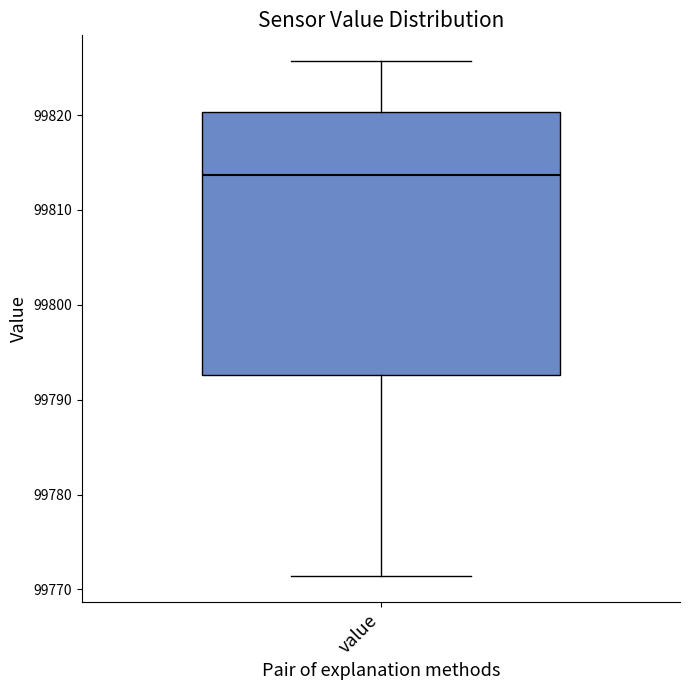

Transcribe this box plot: give where the median line is, the range the box spans, and where the two whiskers end, as read against the y-axis. The values are not printed on the chart, so give them approximately, as read against the axis.

median 99814, box 99793 to 99820, whiskers 99771 to 99826